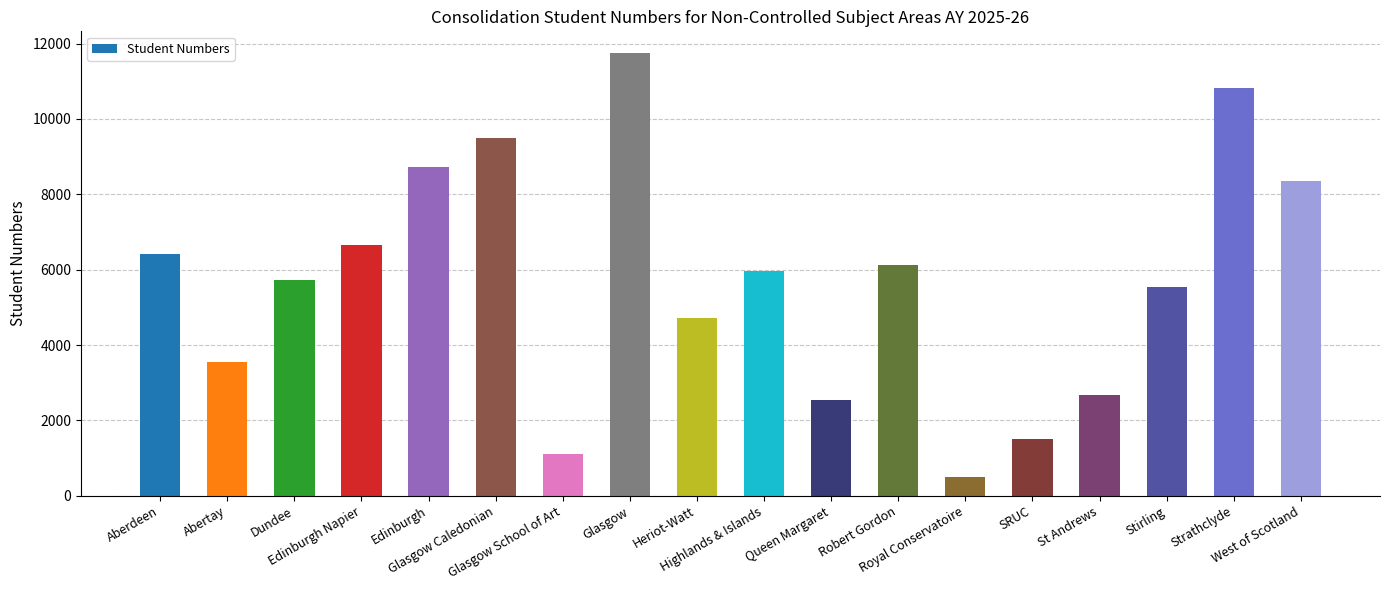

Is it true that the value at Heriot-Watt is 3181?

False